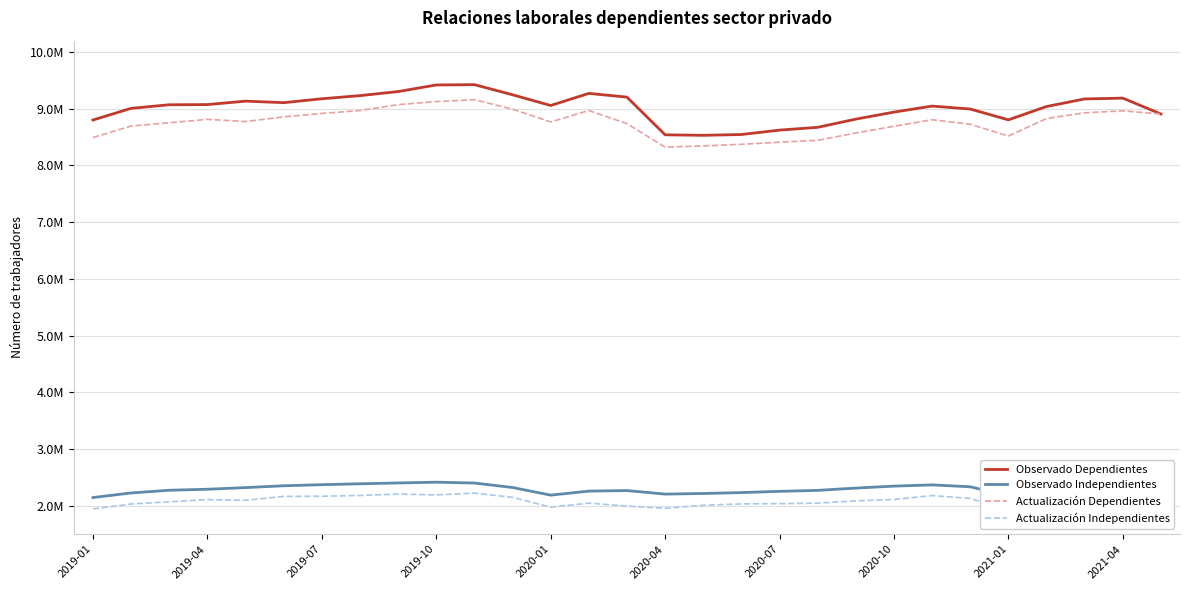

At which label is Actualización Dependientes closest to 8741157?

14